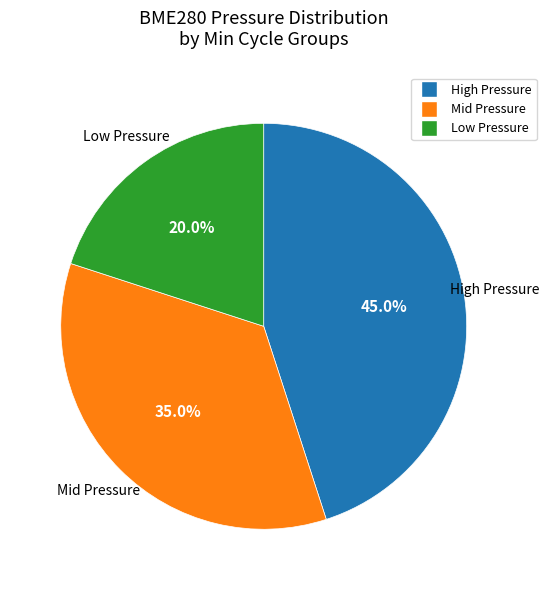

Is there a majority slice in this chart?

No